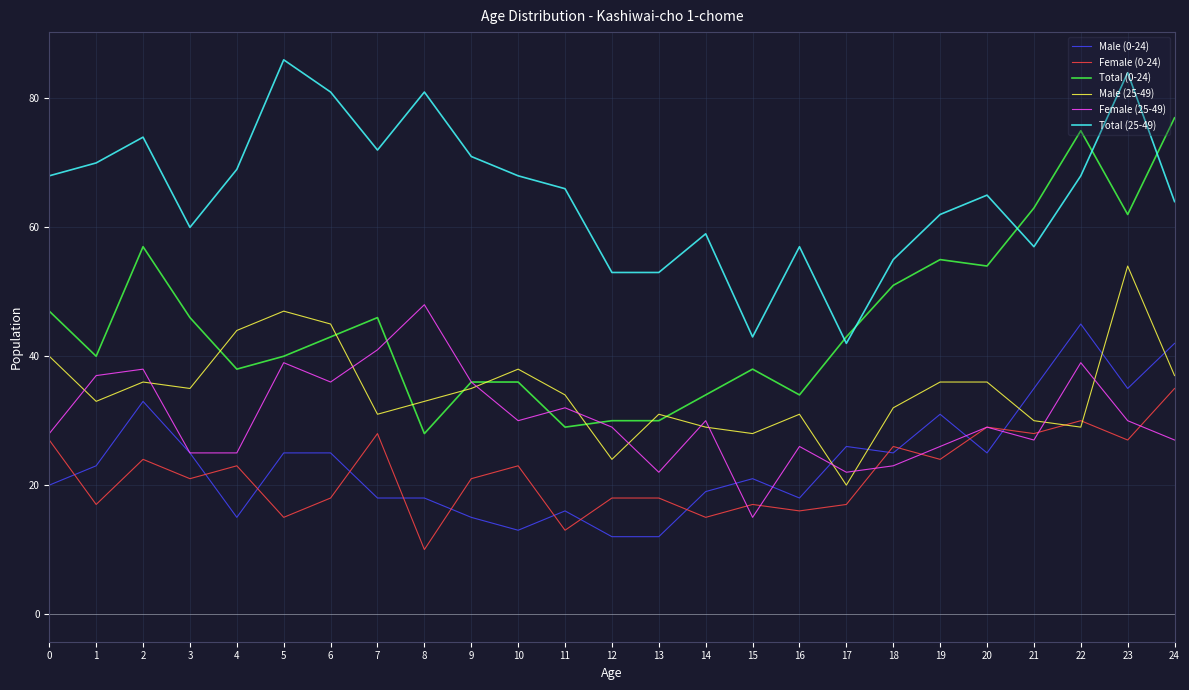

Is it true that Female (25-49) equals 21 at 8?

False